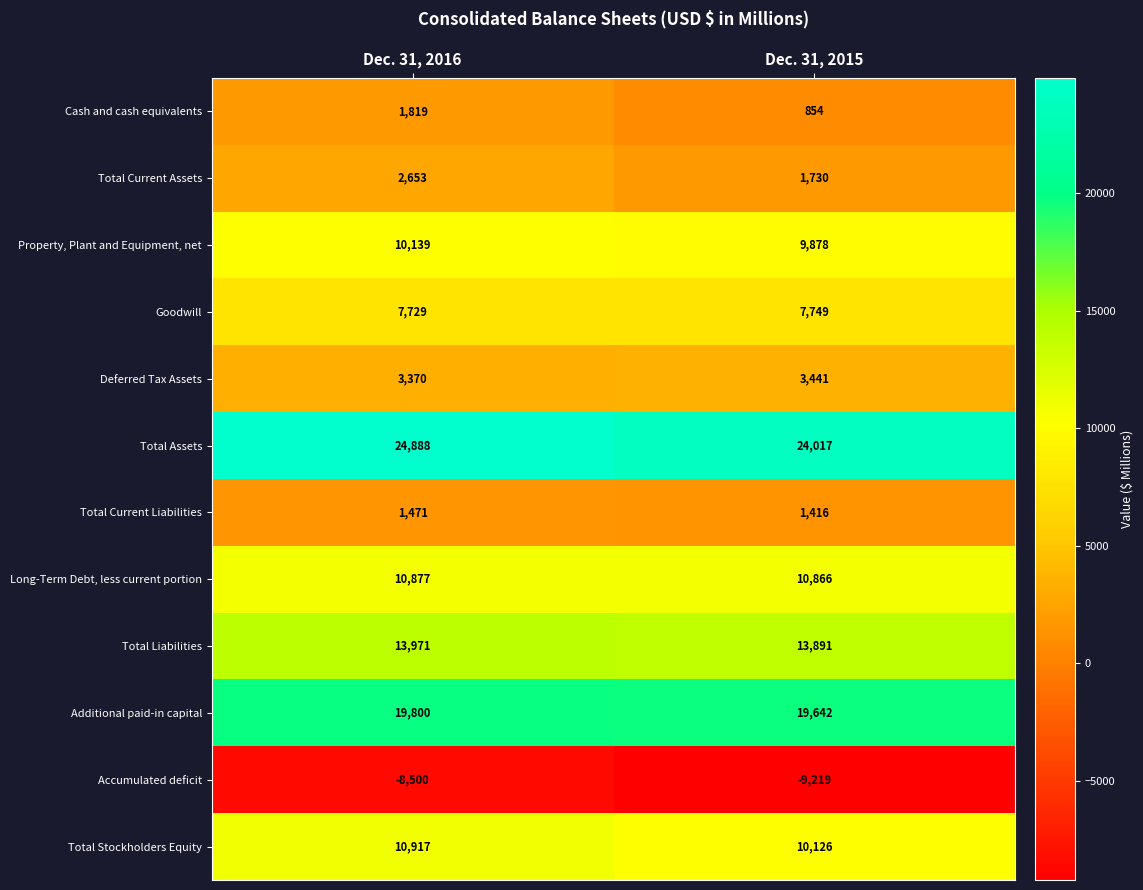

What is the sum of the Total Current Liabilities values at Dec. 31, 2016 and Dec. 31, 2015?

2887